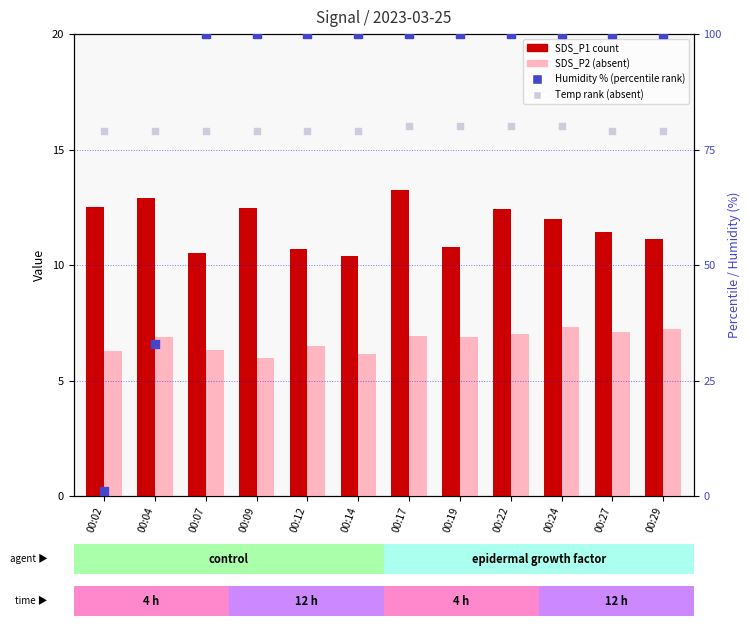

Which series has the largest total across all categories?

Humidity % (percentile rank)